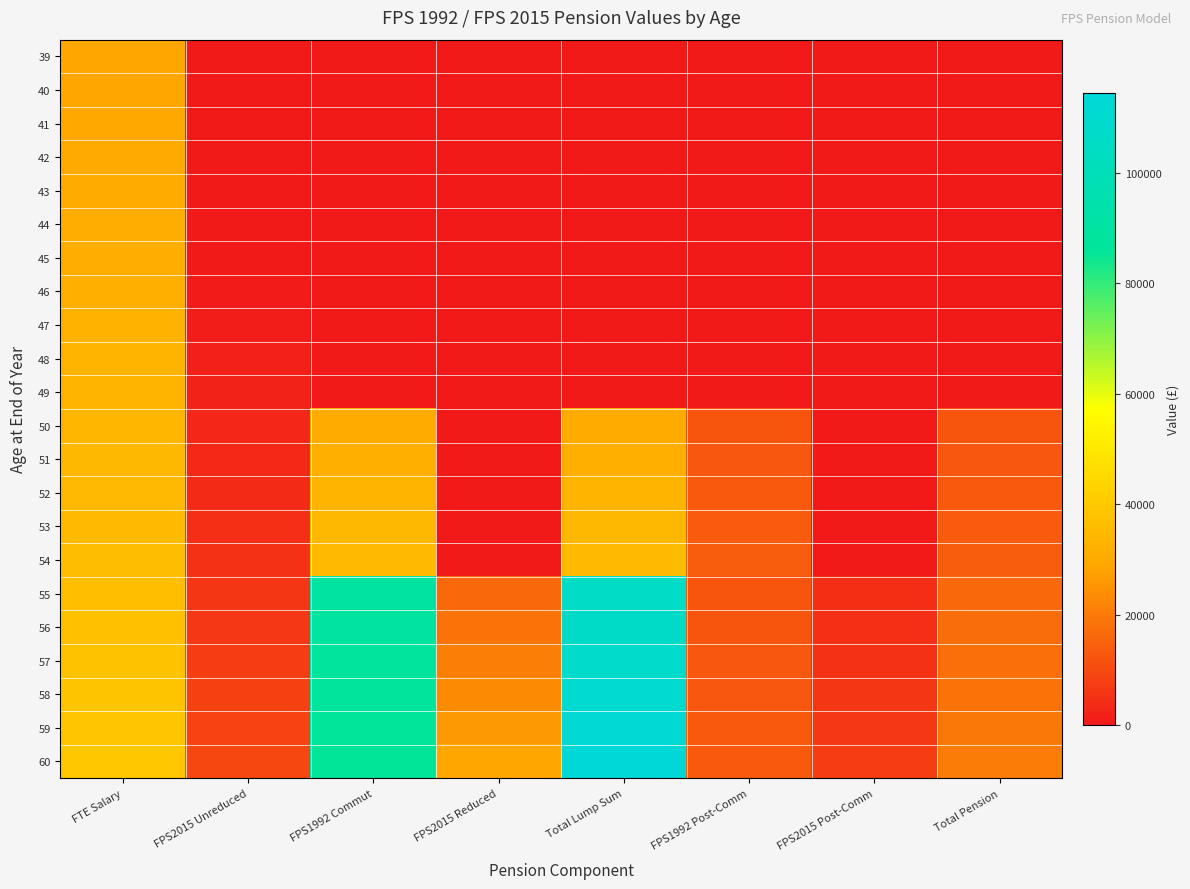

At how many categories does at least one series exceed 87932?

2